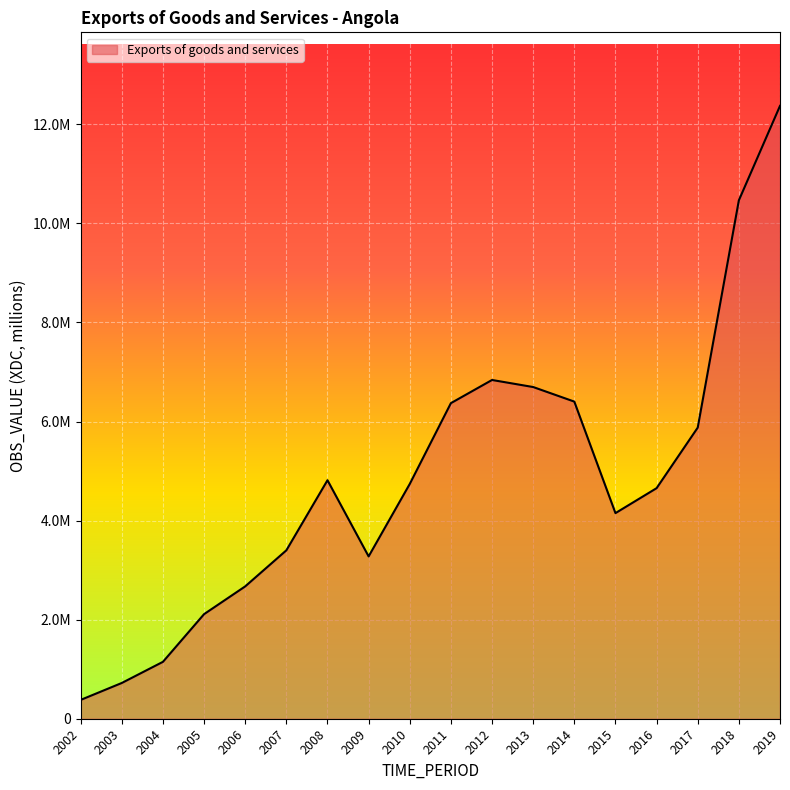

Is it true that the value at 2018 is 10465419.1?

True